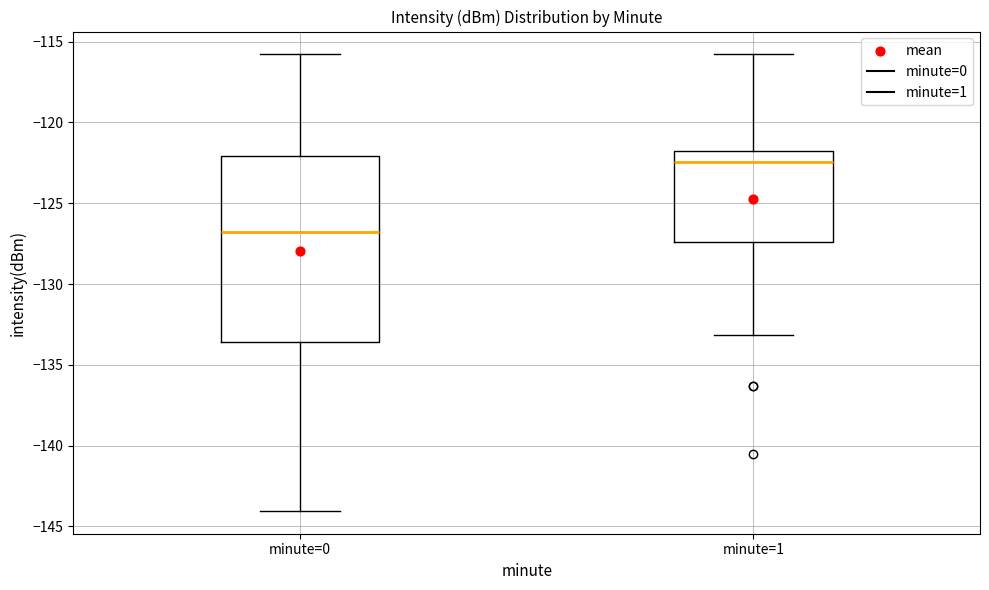

Reading left to right, read every box against the y-axis: the position of its median line, the range the box covers, and the ends of its whiskers. The values are not printed on the chart, so give them approximately, as read against the axis.

minute=0: median -127.0, box -133.5 to -122.0, whiskers -144.0 to -116.0
minute=1: median -122.5, box -127.5 to -121.5, whiskers -133.0 to -116.0